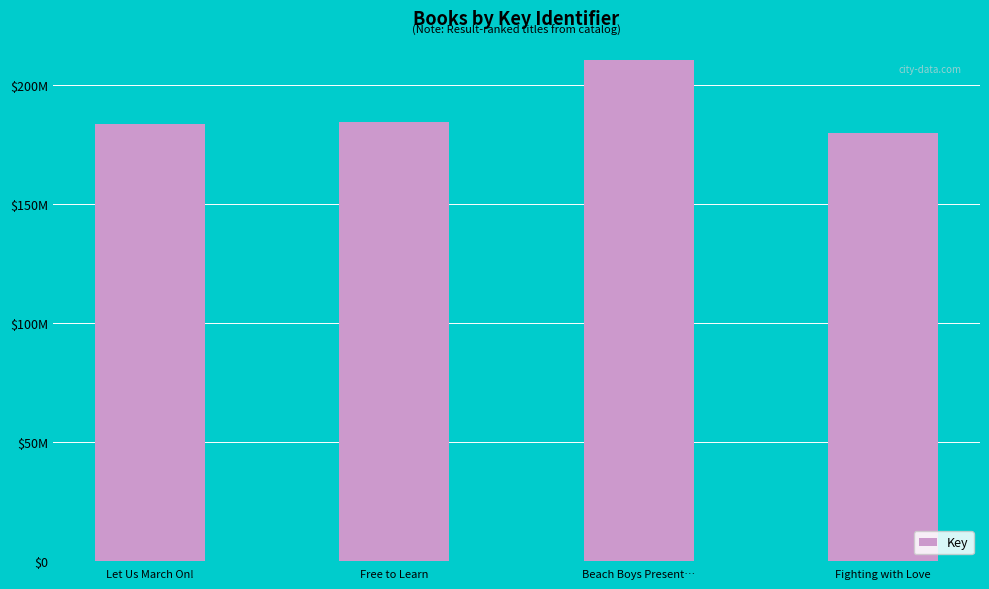

What is the difference between the values at Beach Boys Present… and Let Us March On!?

26897184